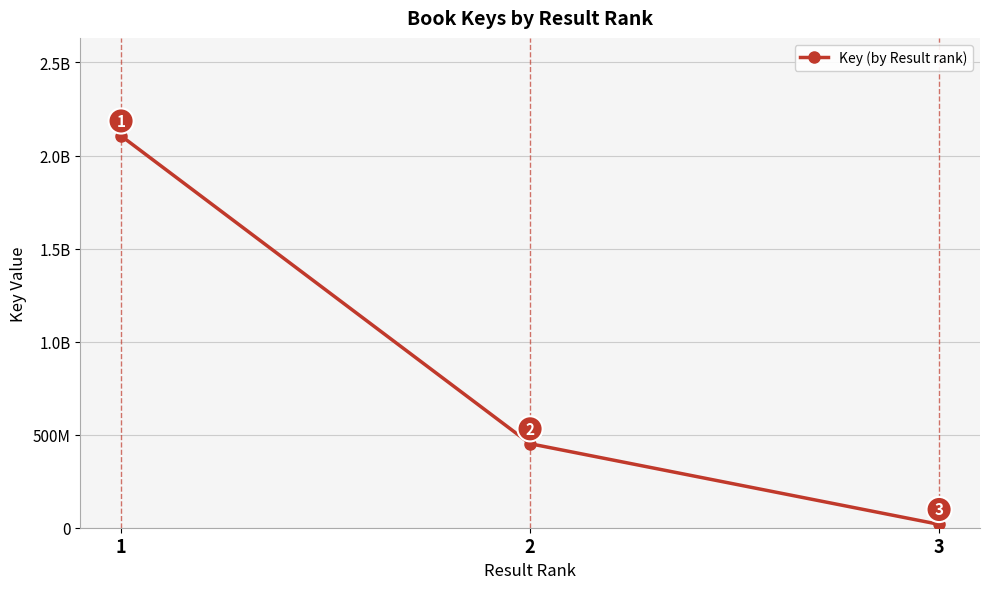

List the labels in order of value, smallest first.

3, 2, 1